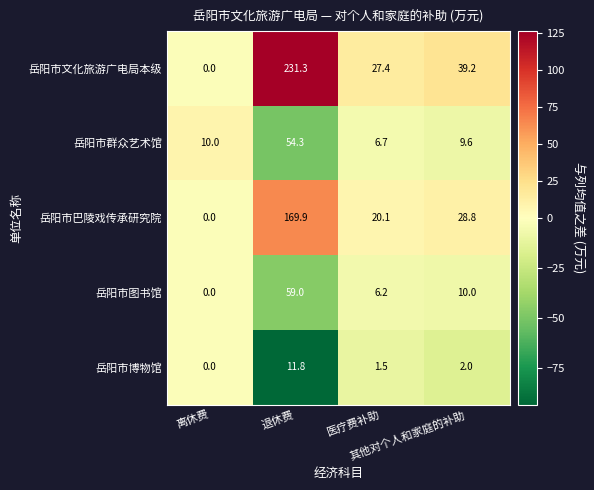

Which series has the largest total across all categories?

岳阳市文化旅游广电局本级